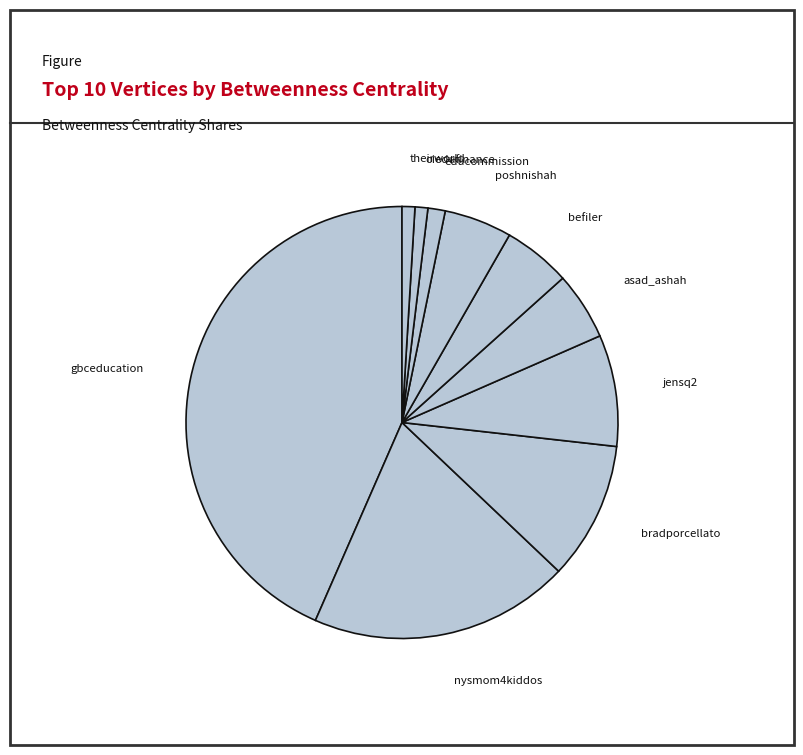

The oiedufinance slice represents 14% of the pie. True or false?

False